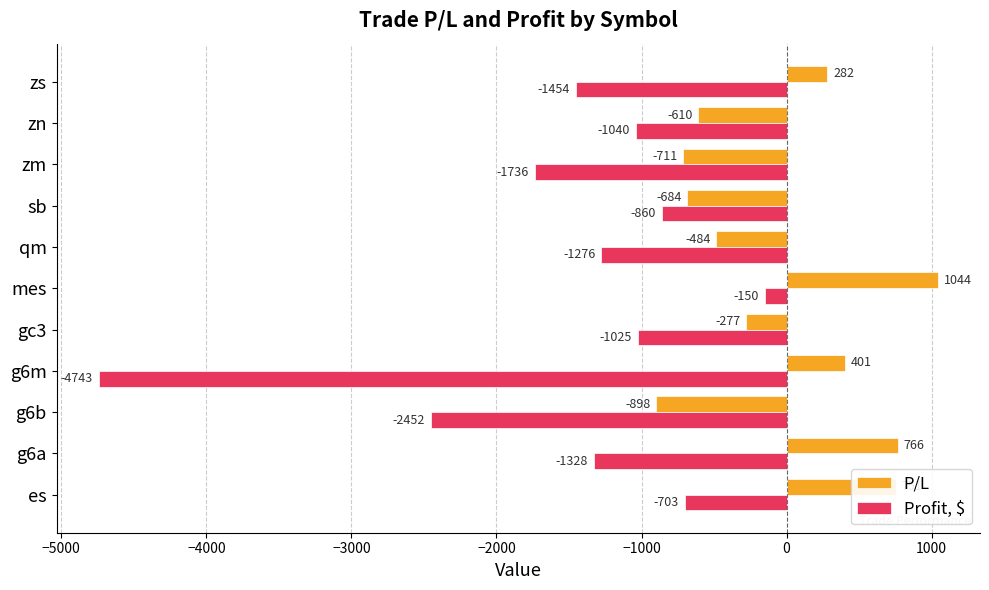

What is the difference between the highest and lowest values at zn?

430